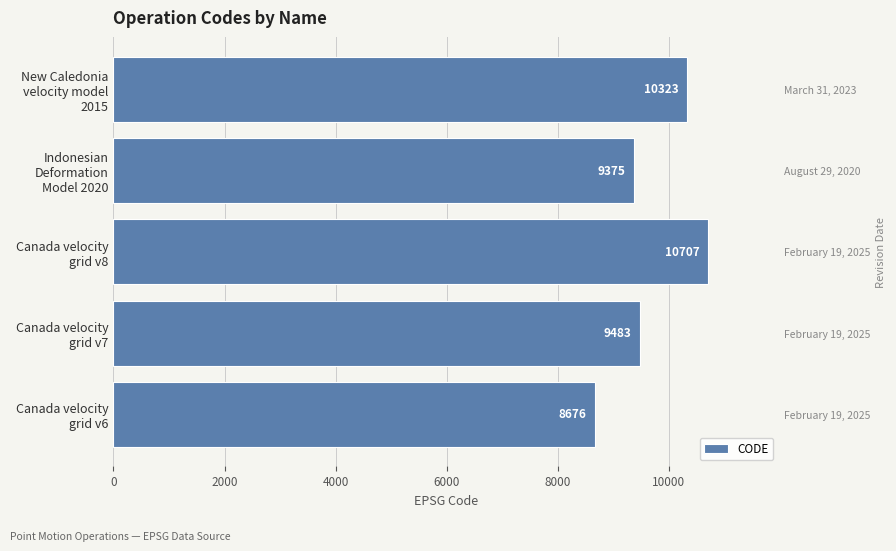

What is the change in value from Canada velocity grid v8 to New Caledonia velocity model 2015?

-384